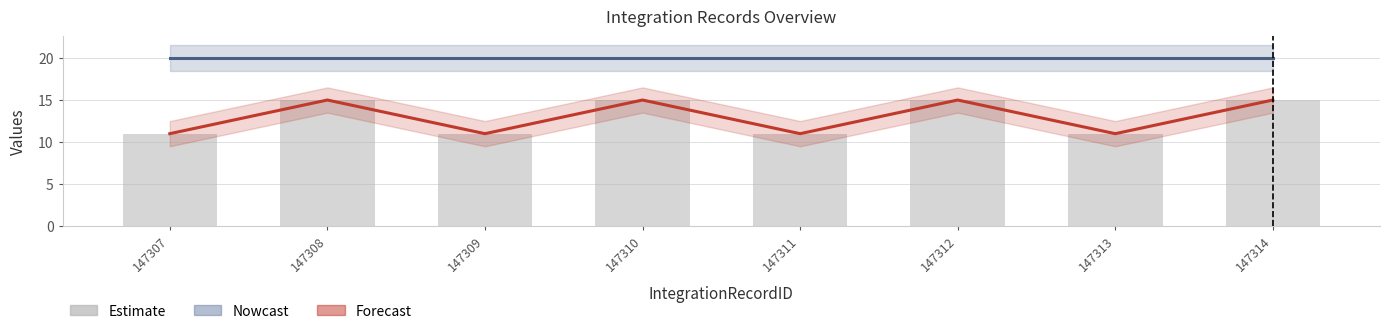

The Size (Forecast) series shows 4 at 147313. True or false?

False